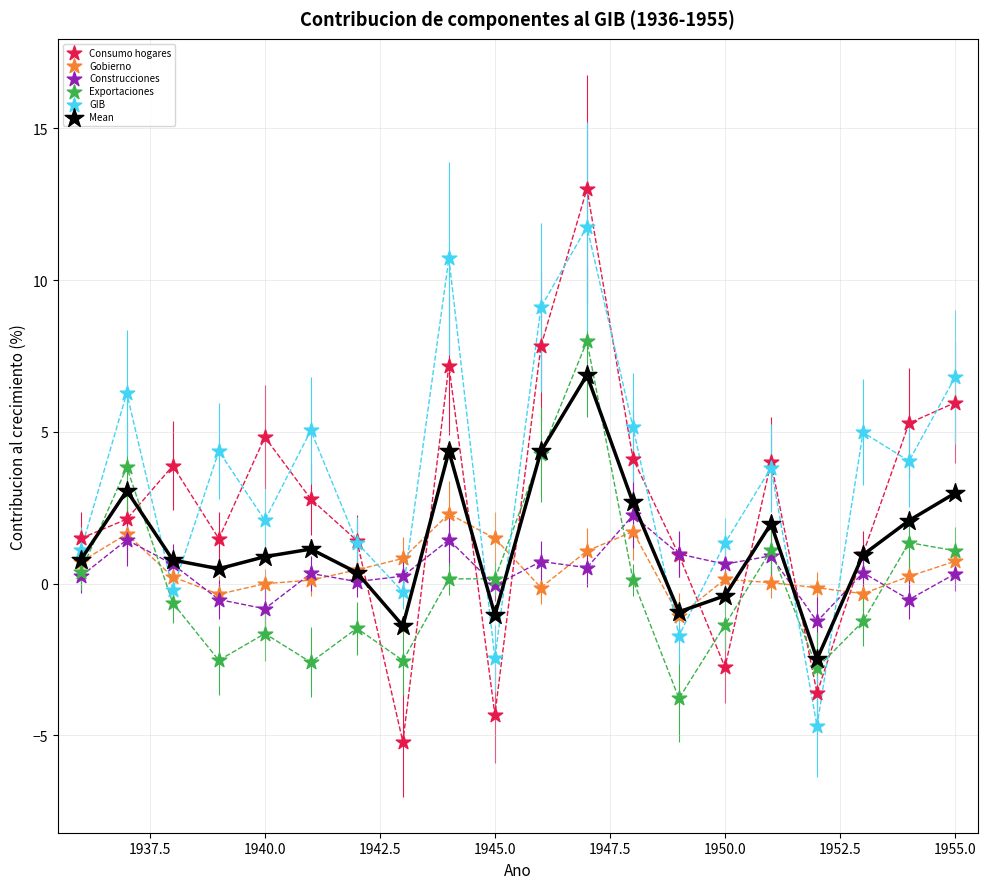

What are all the series names shown in the legend?

Consumo hogares, Gobierno, Construcciones, Exportaciones, GIB, Mean